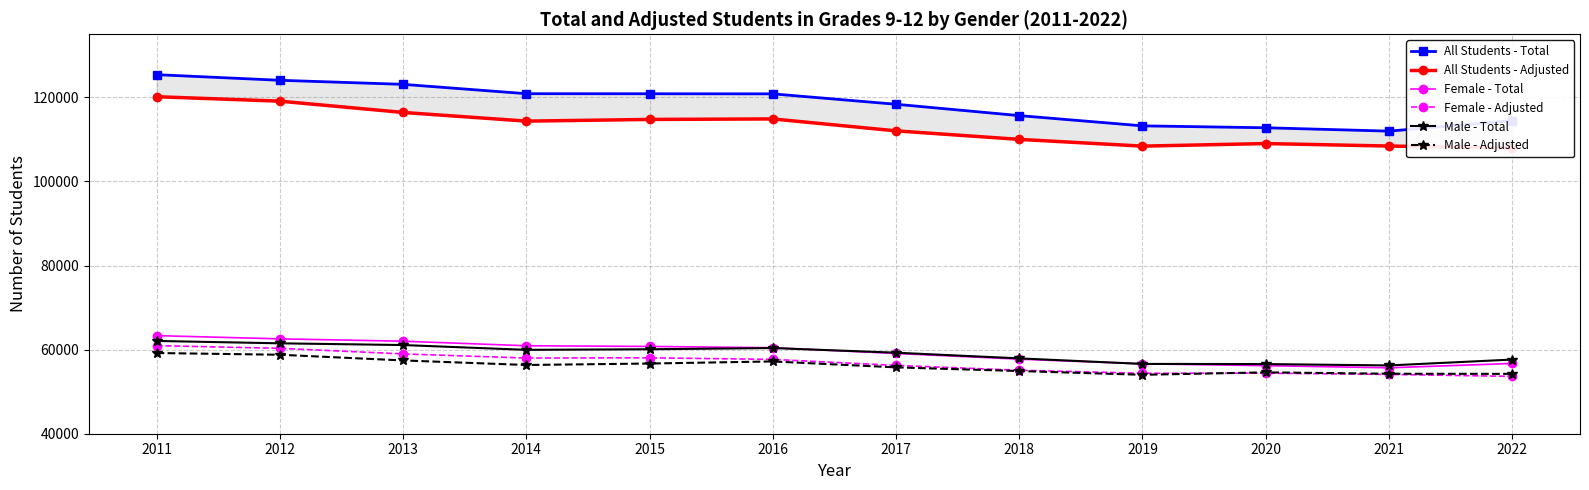

At which category does the chart reach its minimum across all series?

2022